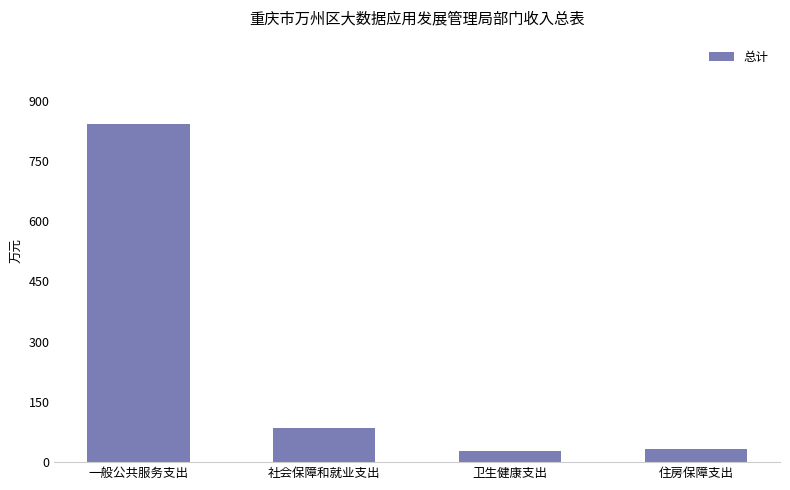

Where is the data nearest to the value 434?

社会保障和就业支出